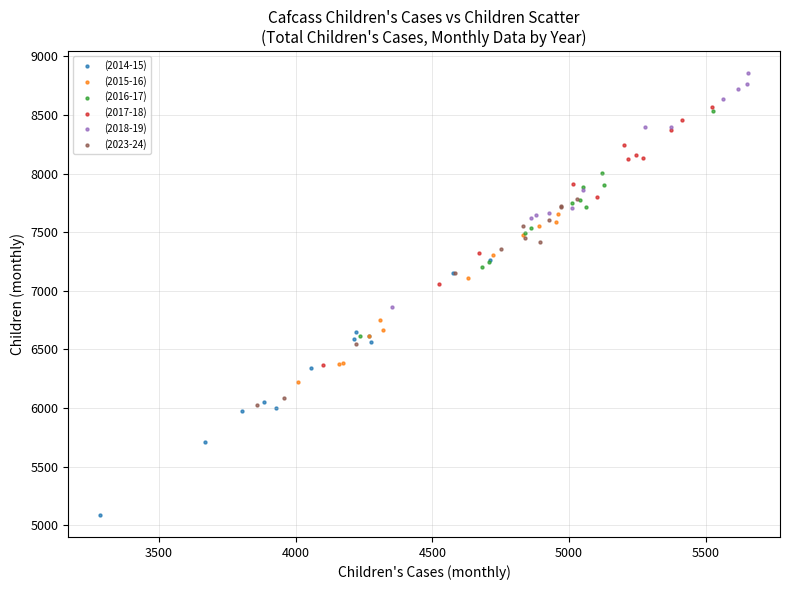

Which series contains the highest Y value?

(2018-19)